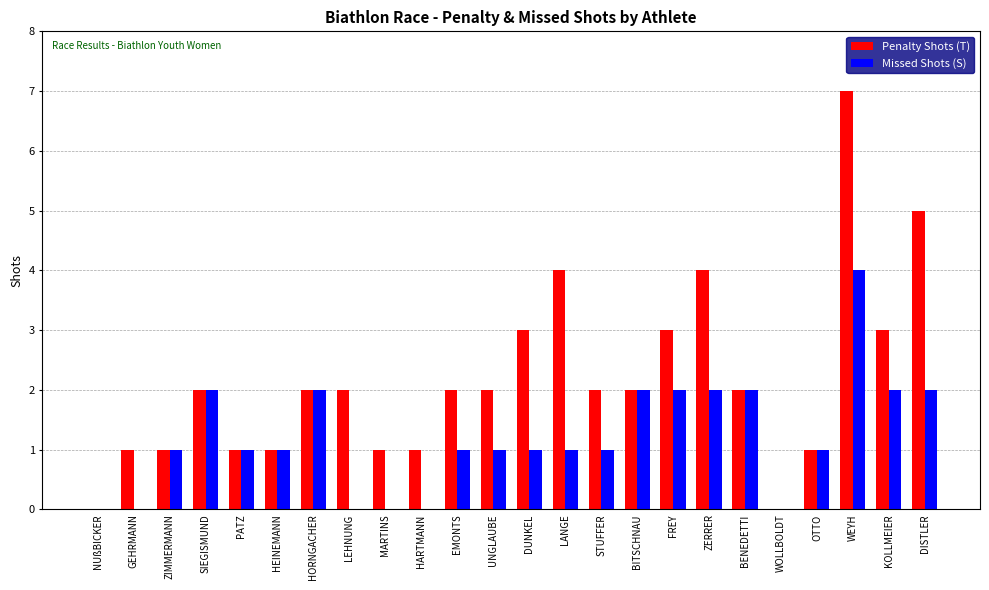

Reading left to right, transcribe all the data shown in this chart.

Penalty Shots (T): 0	1	1	2	1	1	2	2	1	1	2	2	3	4	2	2	3	4	2	0	1	7	3	5
Missed Shots (S): 0	0	1	2	1	1	2	0	0	0	1	1	1	1	1	2	2	2	2	0	1	4	2	2